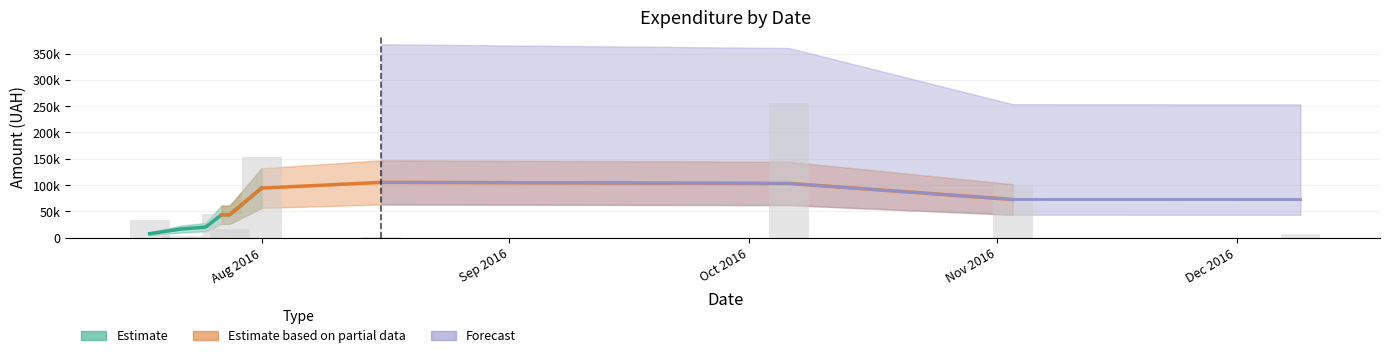

What is the difference between the highest and lowest values at 3?

11308.0